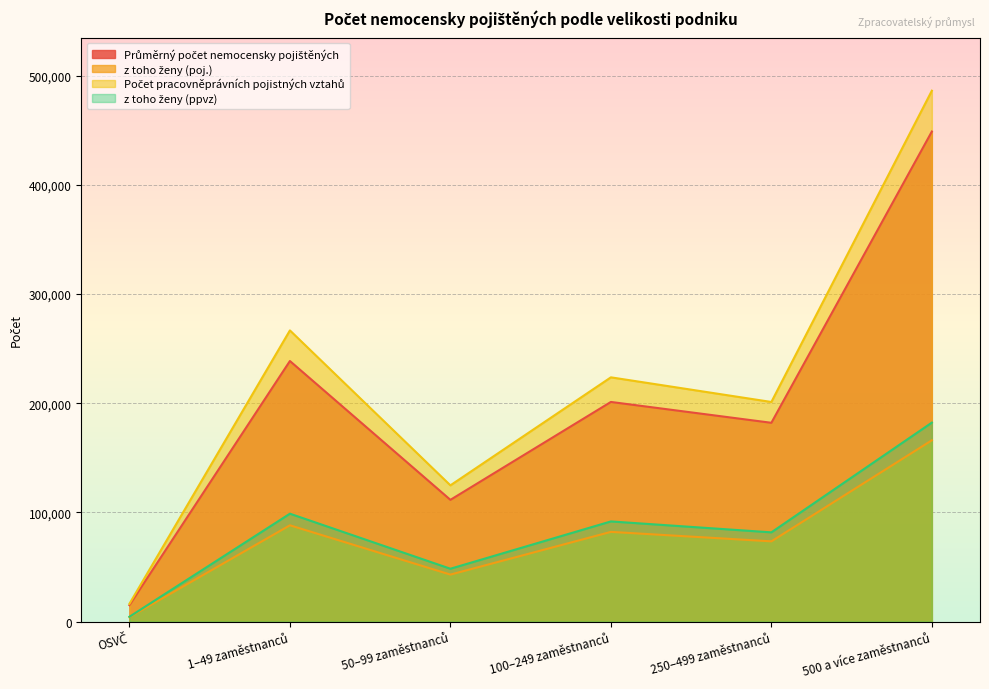

The z toho ženy (ppvz) series shows 140986.5 at 250–499 zaměstnanců. True or false?

False